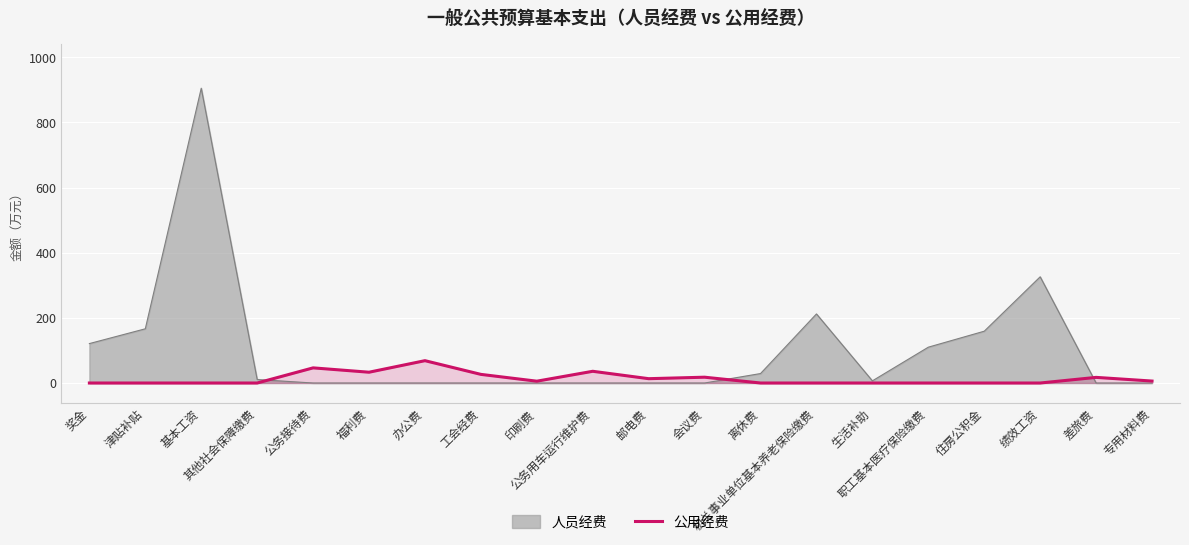

List the series in order of their peak value, highest first.

人员经费, 公用经费